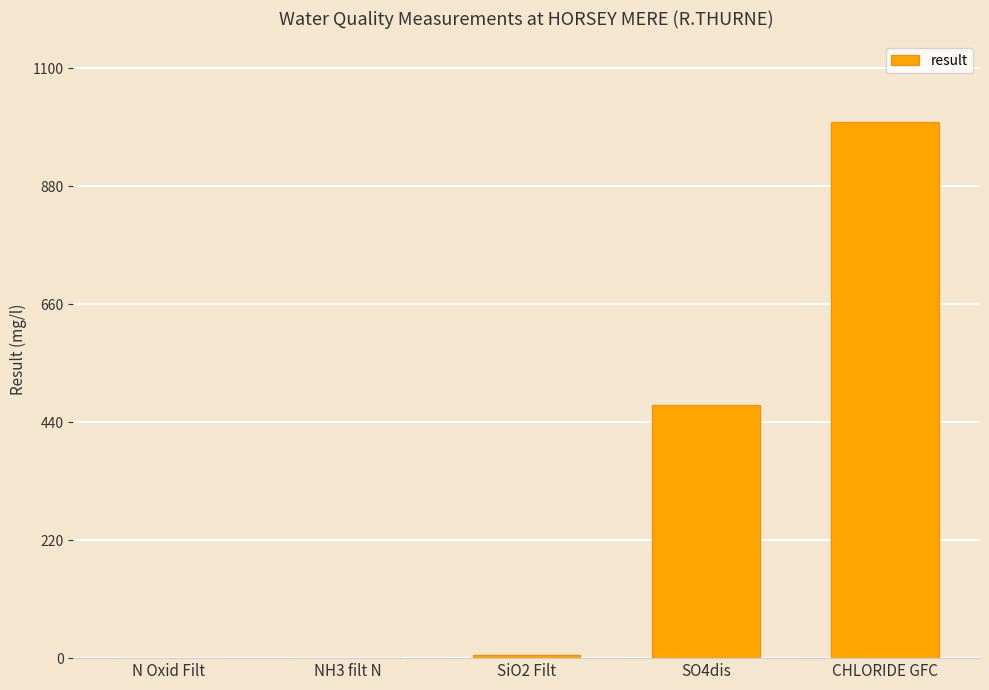

At which label is the value closest to 500?

SO4dis